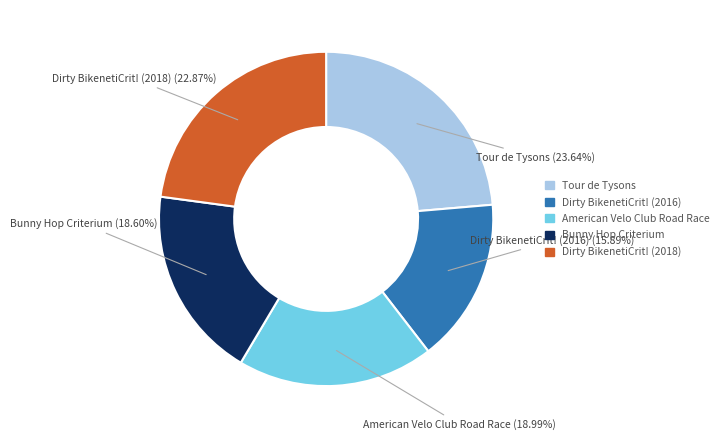

To the nearest percent, what is the difference between the American Velo Club Road Race and Dirty BikenetiCrit! (2018) slice percentages?

4%